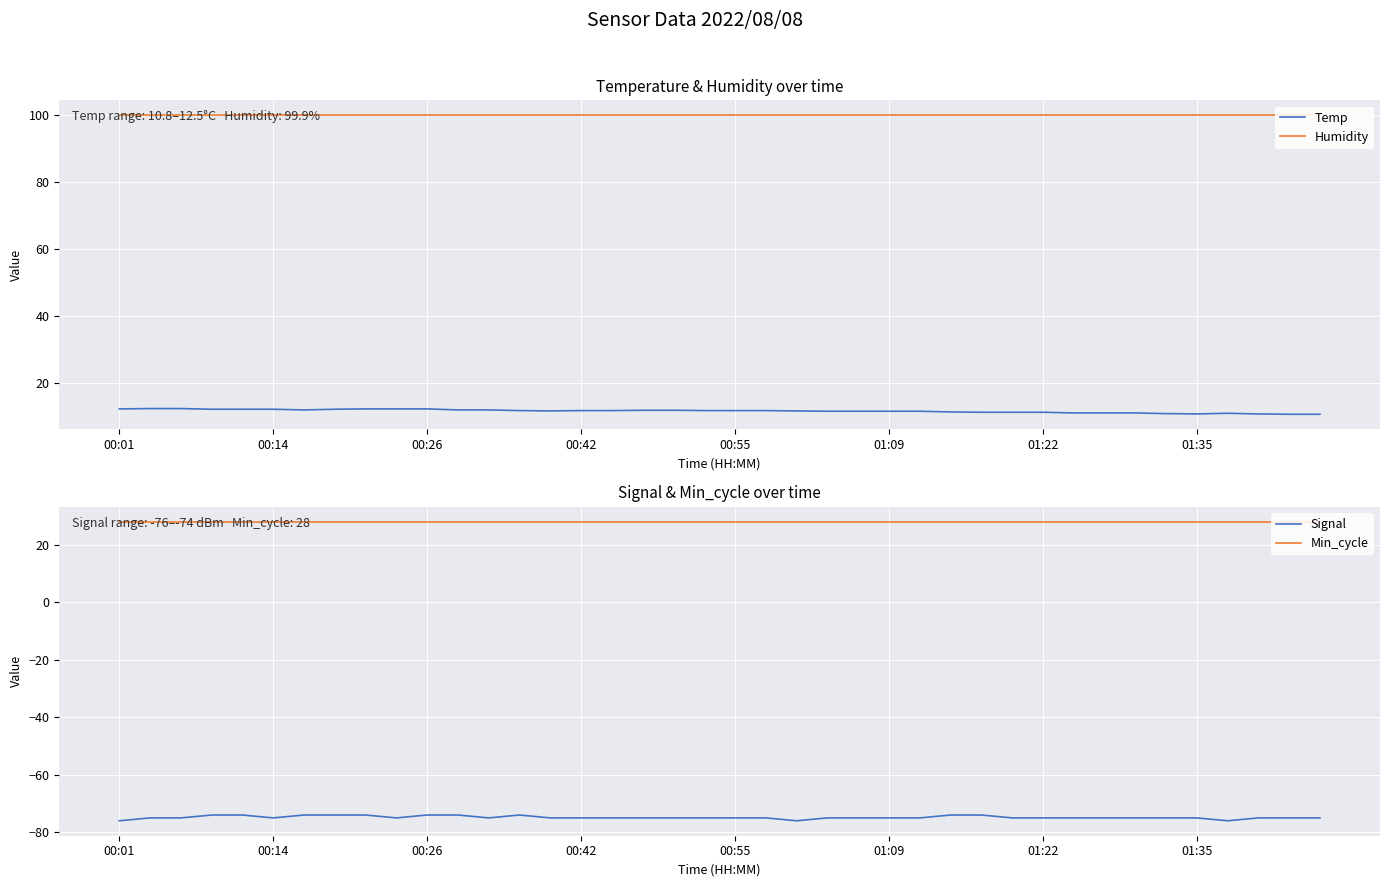

True or false: Temp and Humidity intersect in this chart.

False